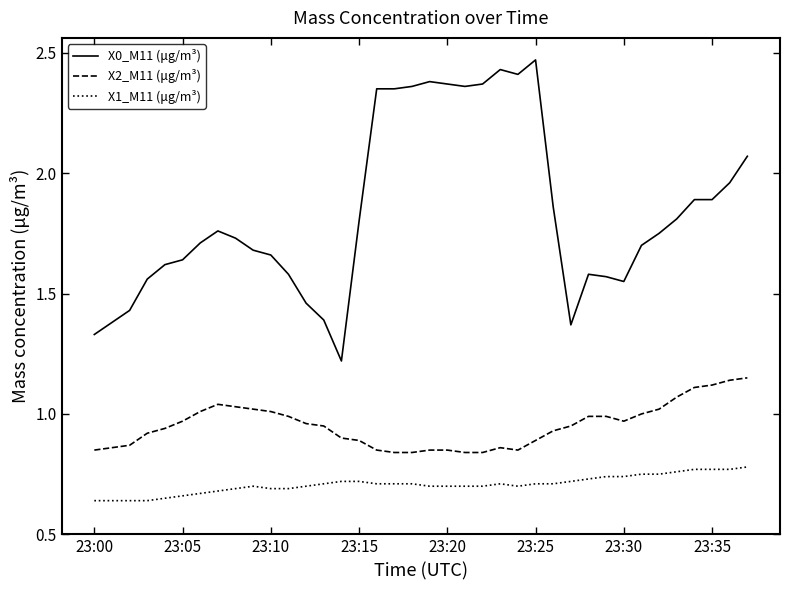

Rank the series by their maximum value, from lowest to highest.

X1_M11 (μg/m³), X2_M11 (μg/m³), X0_M11 (μg/m³)